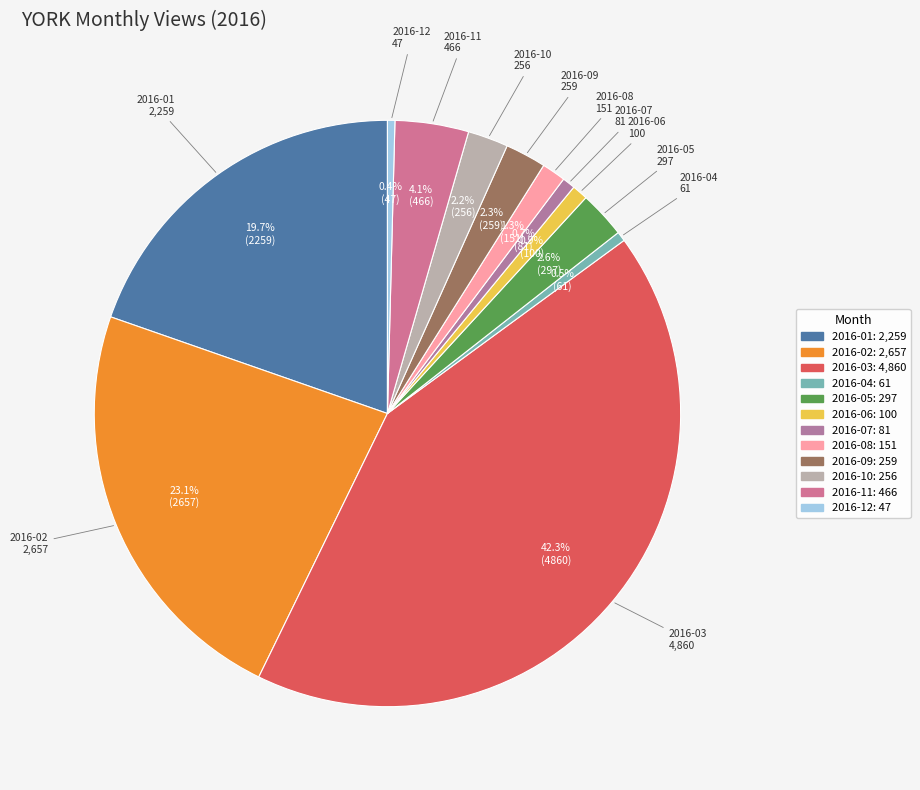

What is the ratio of the value at 2016-09 to the value at 2016-11?

0.6